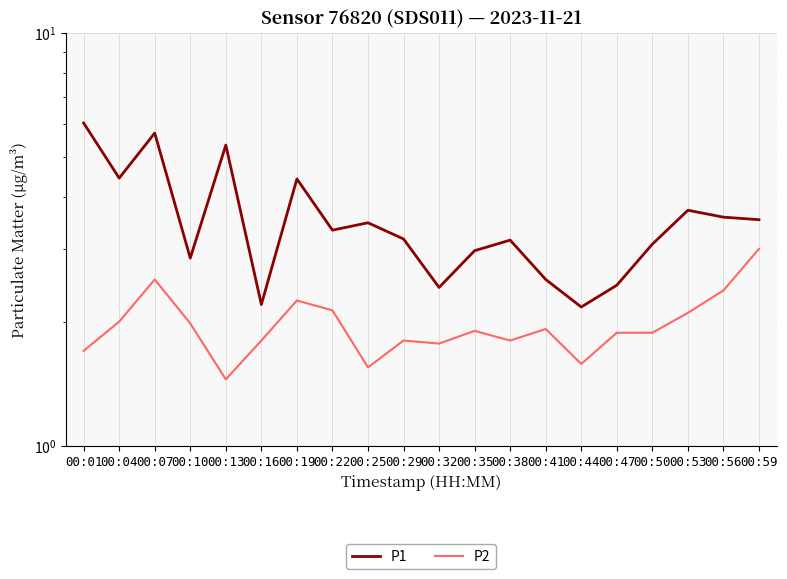

True or false: P1 and P2 intersect in this chart.

False